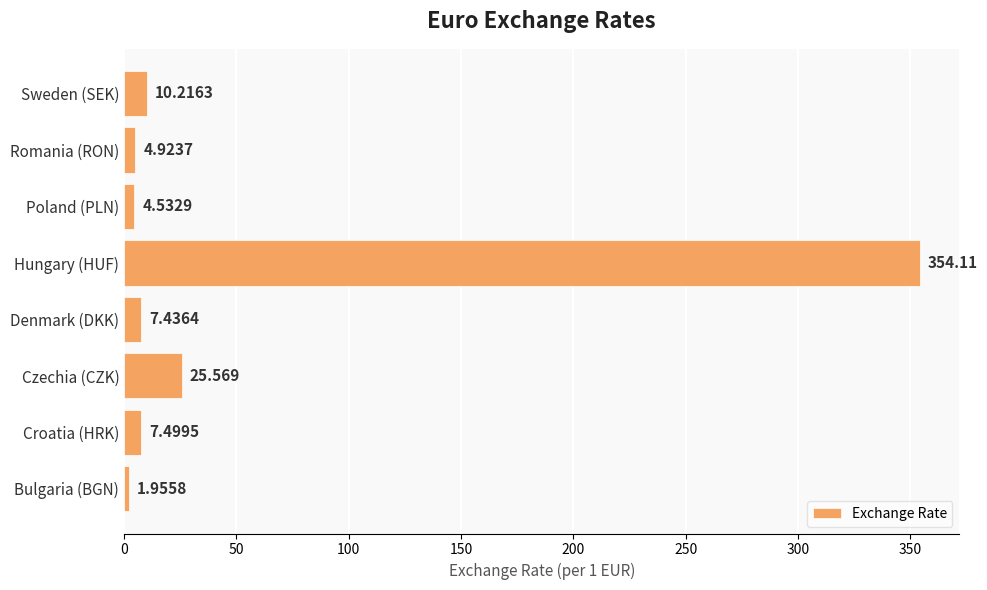

List the labels in order of value, smallest first.

Bulgaria (BGN), Poland (PLN), Romania (RON), Denmark (DKK), Croatia (HRK), Sweden (SEK), Czechia (CZK), Hungary (HUF)